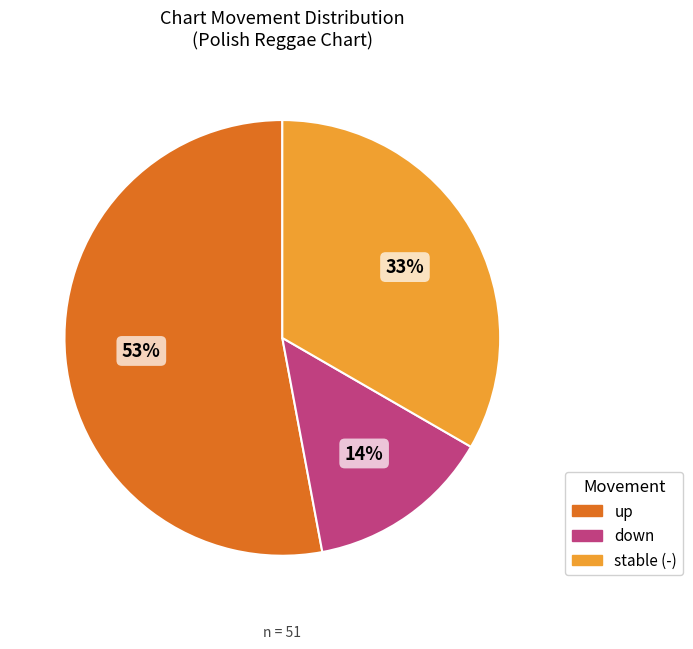

How many slices are in this pie chart?

3